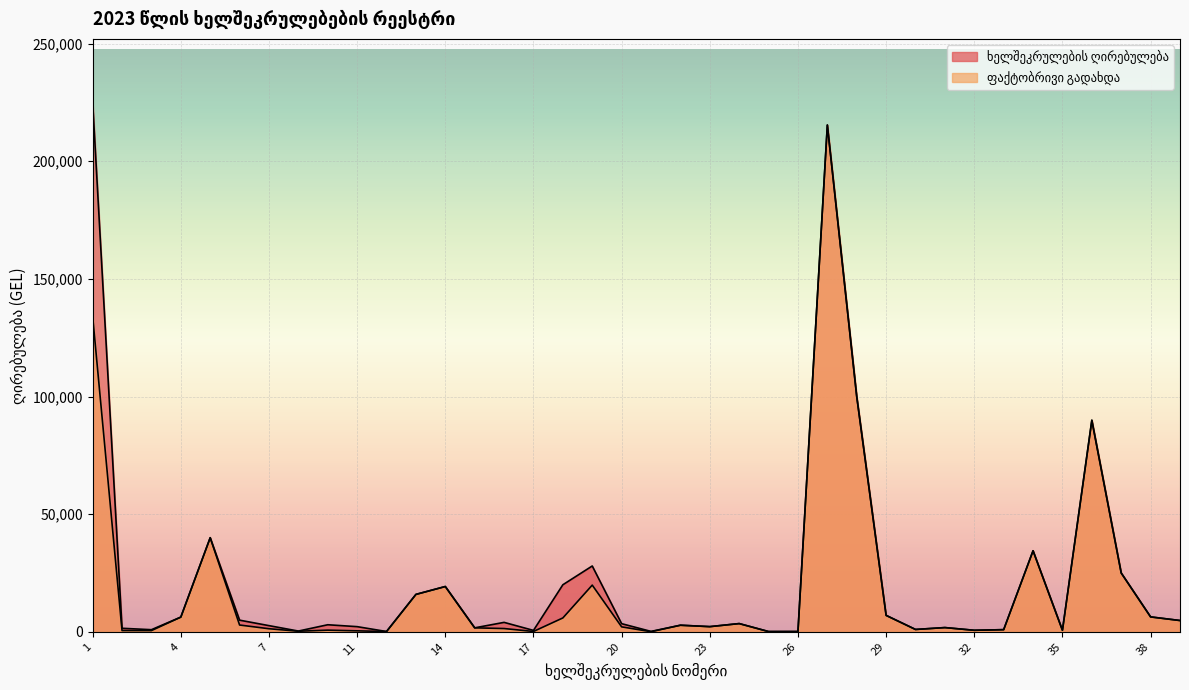

Reading left to right, what are all the values shown in this chart?

ხელშეკრულების ღირებულება: 1=225000.0	2=1500.0	3=900.0	4=6250.0	5=39999.1	6=4950.0	7=2625.0	8=320.0	10=3000.0	11=2192.9	12=125.0	13=15900.0	14=19252.0	15=1691.0	16=4010.0	17=600.0	18=20000.0	19=27977.9	20=3458.0	21=170.0	22=2800.0	23=2200.0	24=3498.0	25=110.0	26=180.0	27=215444.0	28=99997.7	29=6985.0	30=1000.0	31=1800.0	32=650.0	33=920.0	34=34450.0	35=650.0	36=89997.0	37=24998.8	38=6334.5	39=4799.5
ფაქტობრივი გადახდა: 1=134028.1	2=537.0	3=517.5	4=6250.0	5=39987.0	6=2887.5	7=1312.5	8=240.0	10=712.0	11=409.4	12=125.0	13=15900.0	14=19252.0	15=1691.0	16=1390.5	17=145.0	18=5896.9	19=19848.1	20=2106.0	21=46.1	22=2800.0	23=2200.0	24=3498.0	25=110.0	26=45.0	27=215312.5	28=99992.1	29=6985.0	30=1000.0	31=1800.0	32=650.0	33=920.0	34=34450.0	35=650.0	36=89786.6	37=24998.8	38=6334.5	39=4799.5